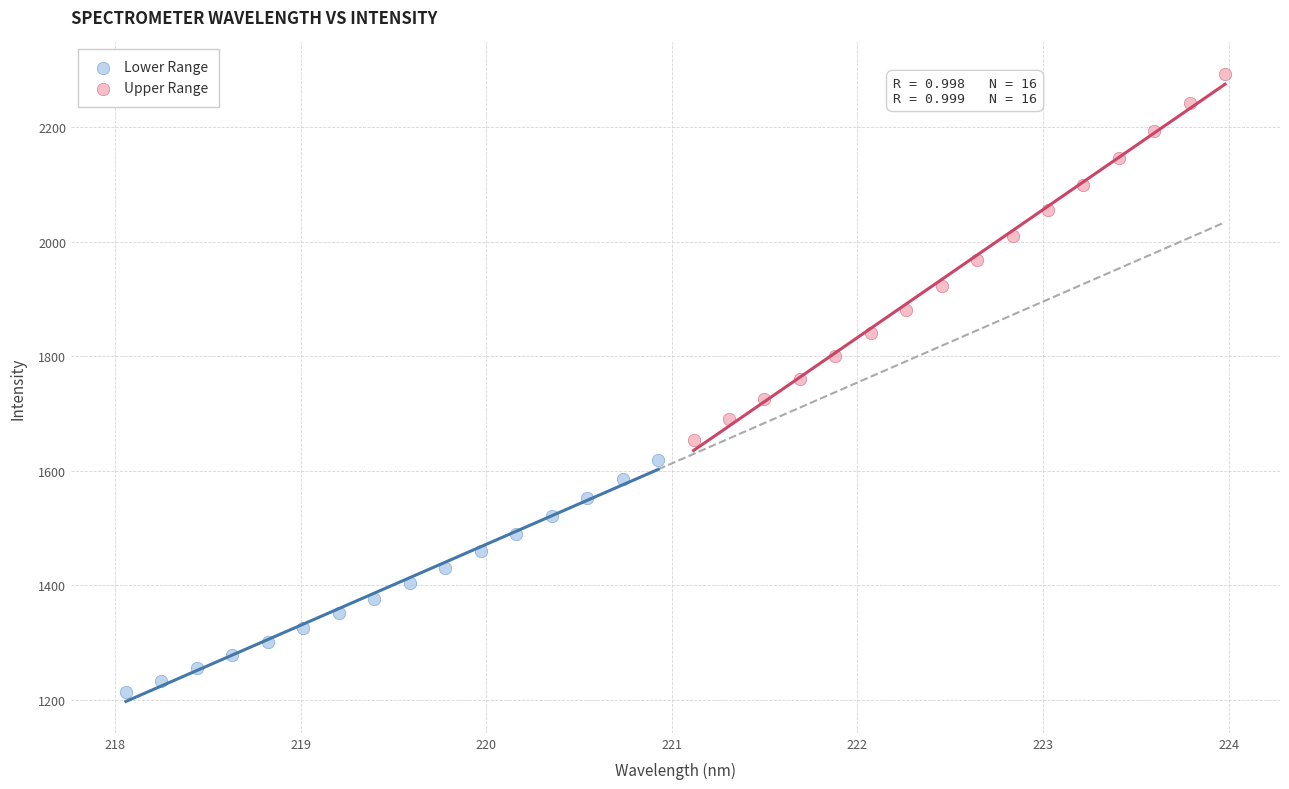

Which series reaches the maximum Y coordinate?

Upper Range